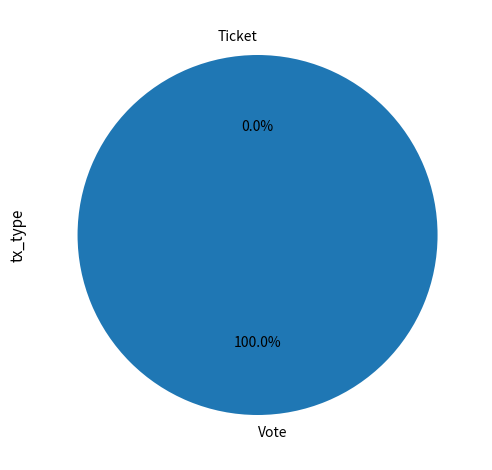

Which slice is the largest?

Vote